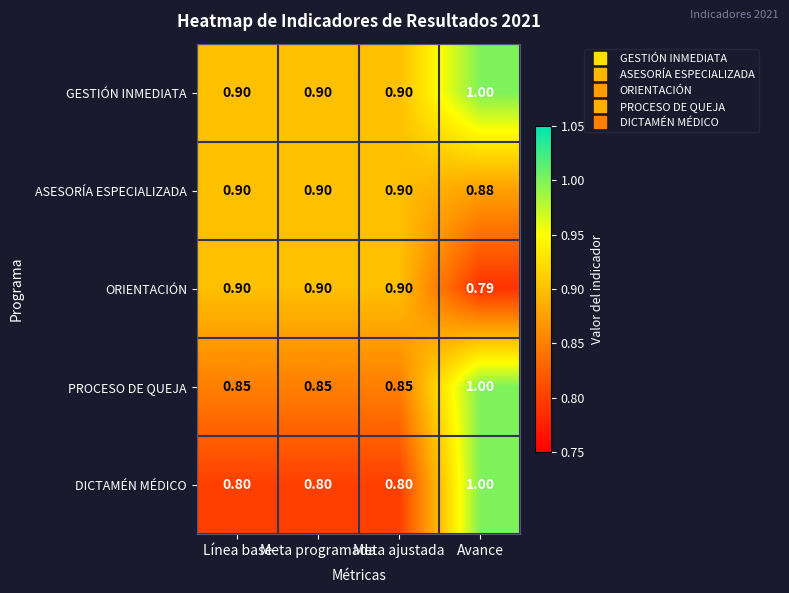

Which series has the largest range (max minus min)?

DICTAMÉN MÉDICO